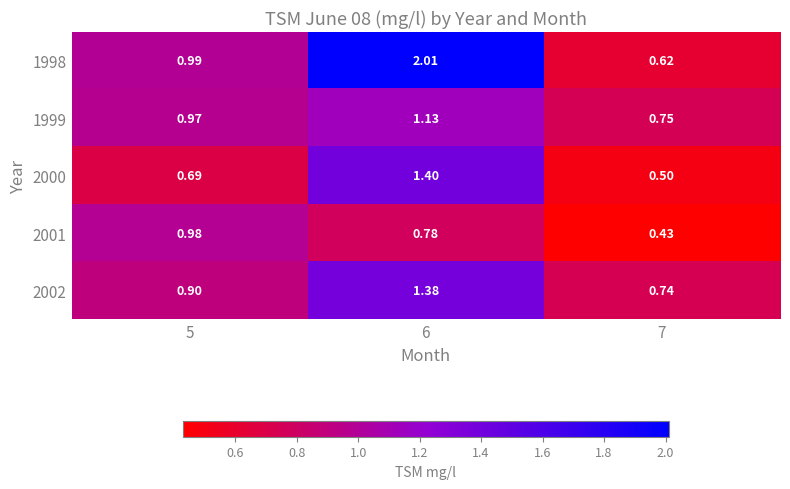

Is the value of 1998 at 7 greater than the value of 2001 at 7?

Yes